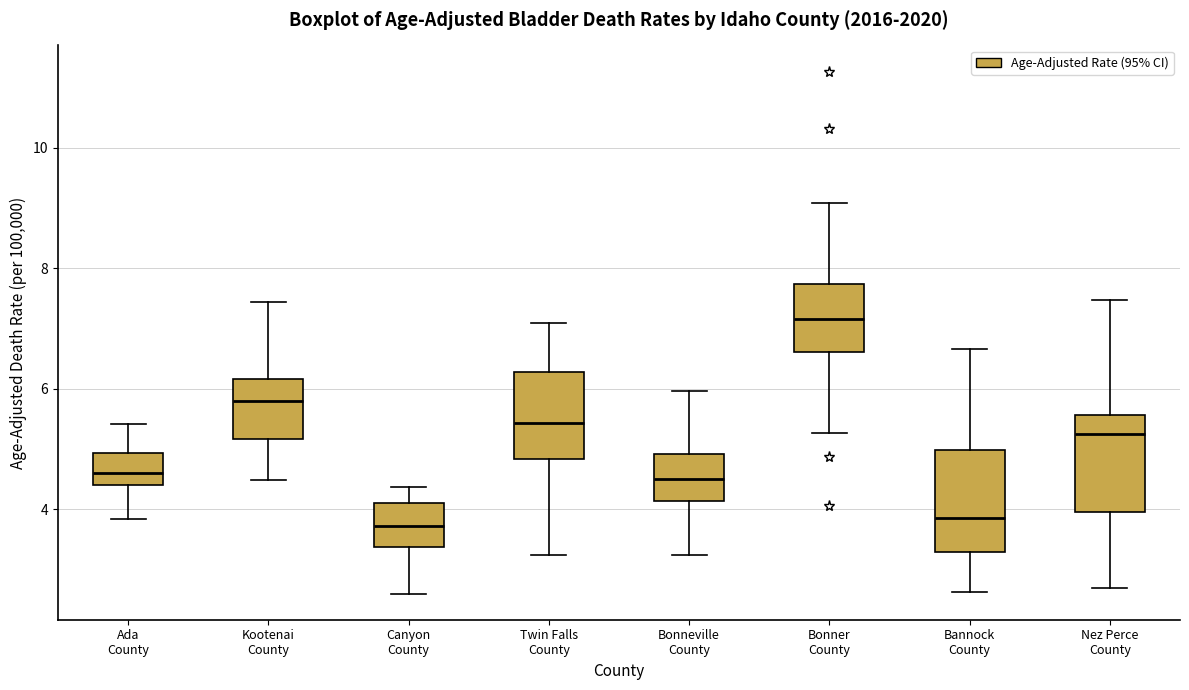

Where is the upper edge of the box for Bonner County on the y-axis? The values are not printed on the chart, so give them approximately, as read against the axis.

7.8